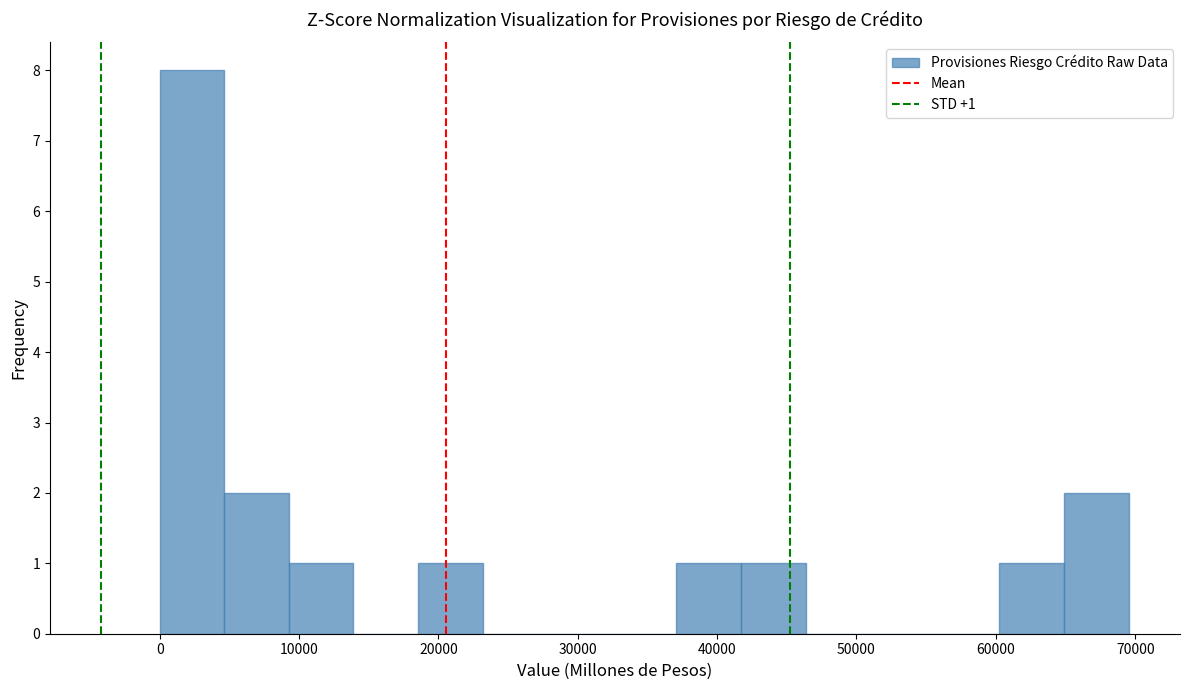

Which range on the x-axis has the tallest bar?

0 to 5000